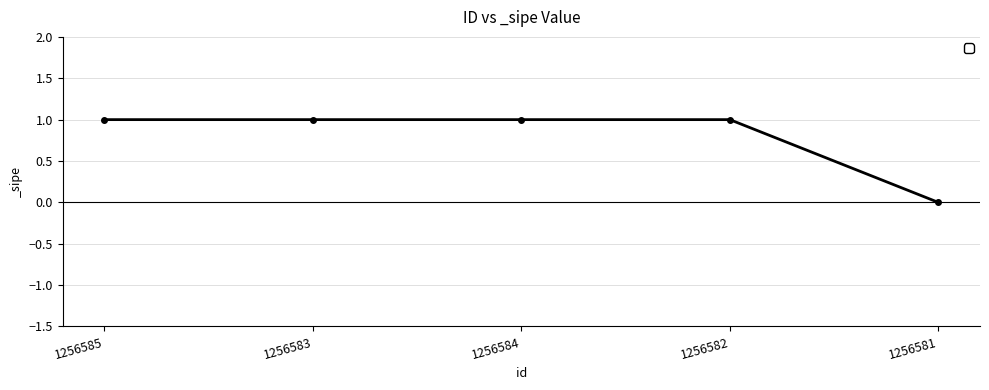

What is the label of the 2nd point from the left?

1256583